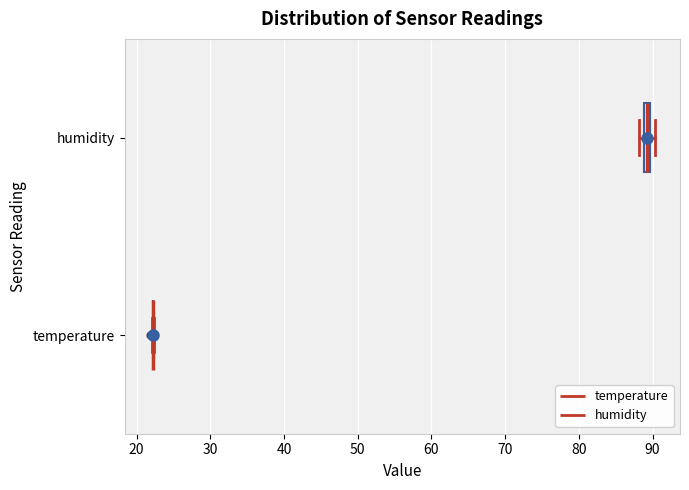

Where is the left edge of the box for humidity on the x-axis? The values are not printed on the chart, so give them approximately, as read against the axis.

89